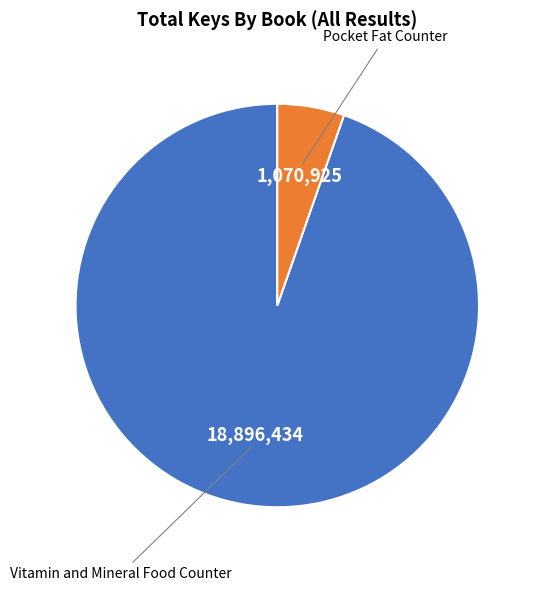

Count the number of slices in the pie.

2